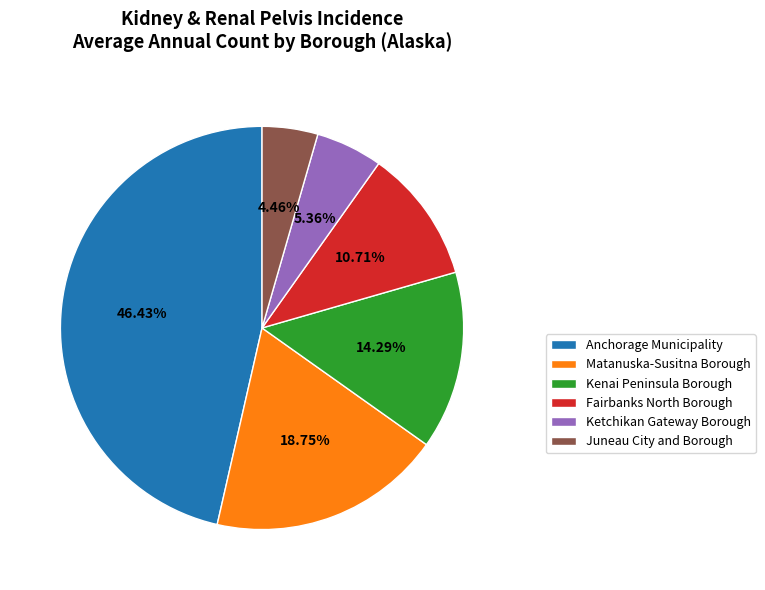

To the nearest percent, what is the average slice percentage?

17%